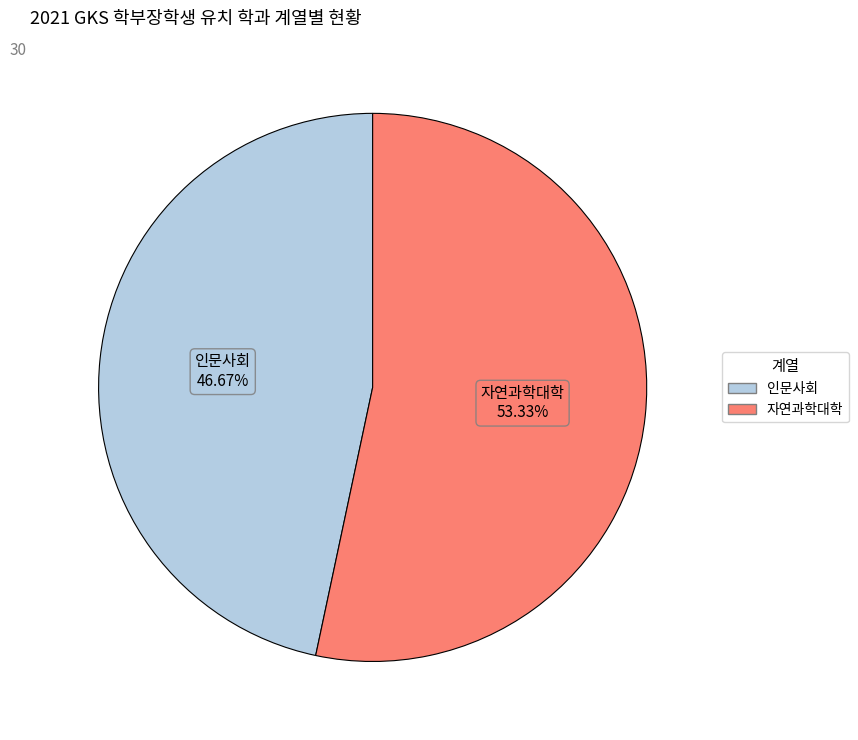

Which slice represents more than half of the pie?

자연과학대학